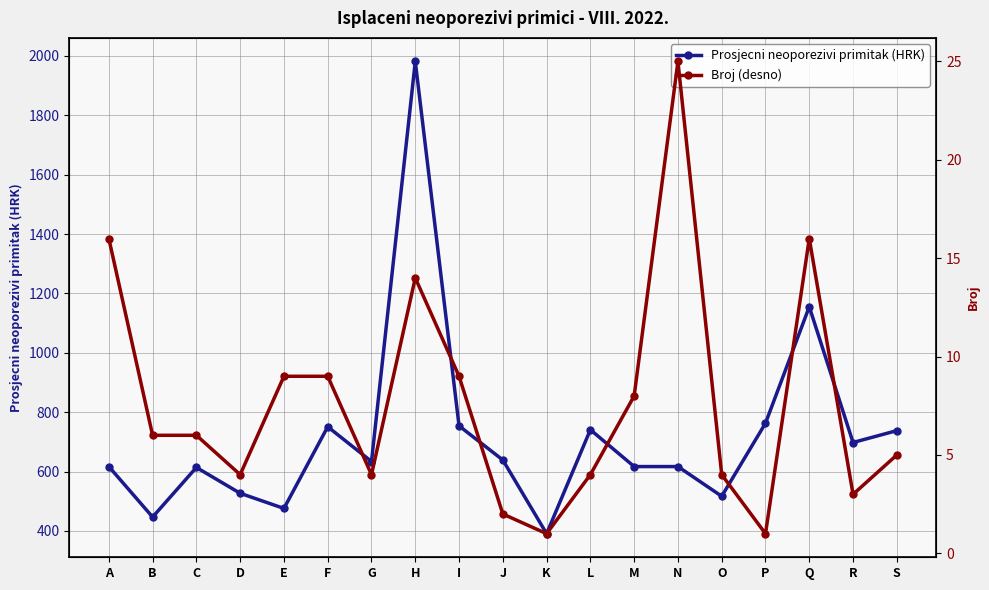

At which category is the sum across all series the highest?

H